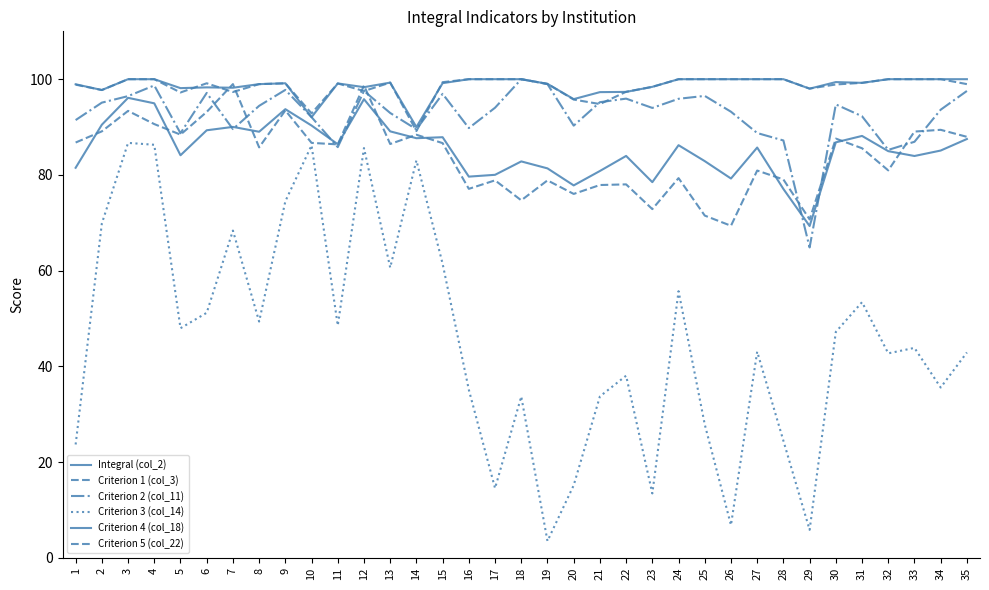

What is the value of the Criterion 5 (col_22) point at the 26th from the left?

100.0